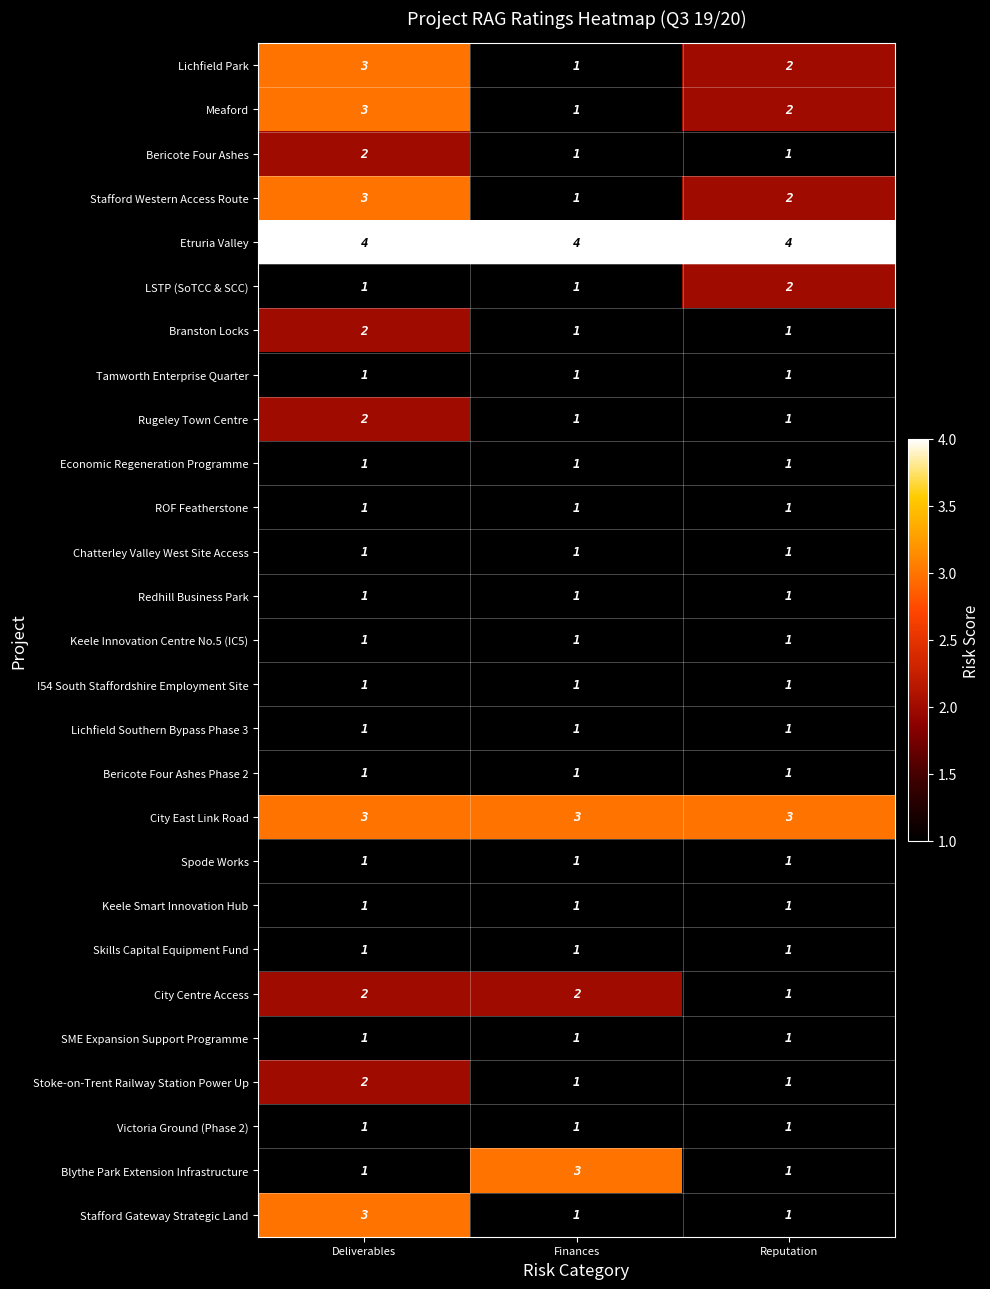

What is the total value across all series at Deliverables?

45